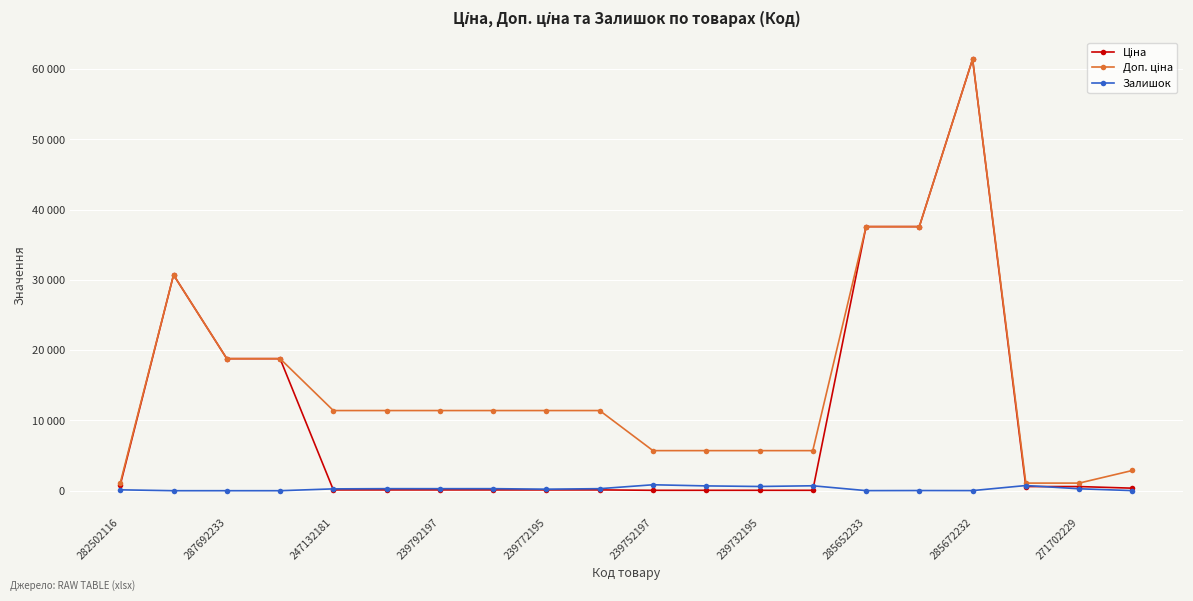

Which category has the lowest value in the Ціна series?

239752197